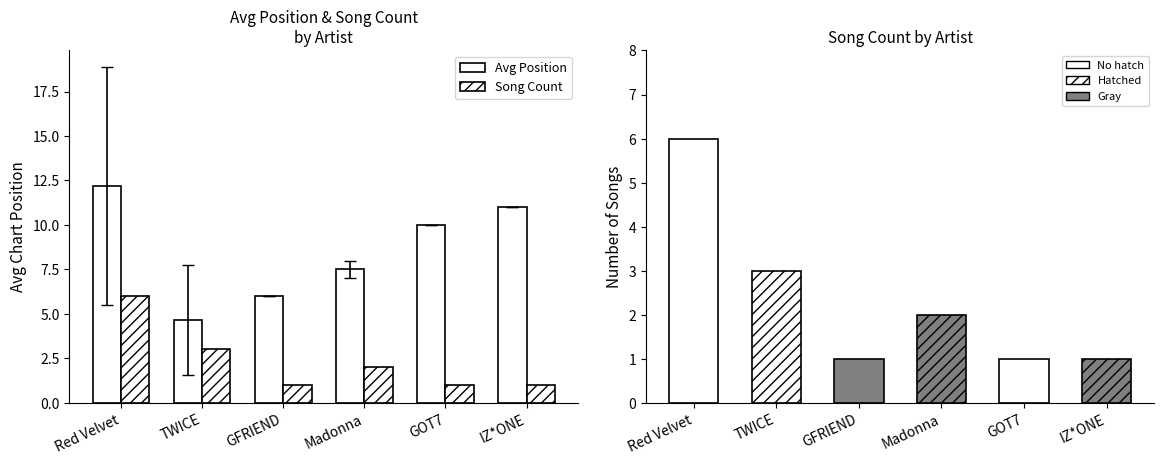

What is the label of the 3rd bar from the left?

GFRIEND